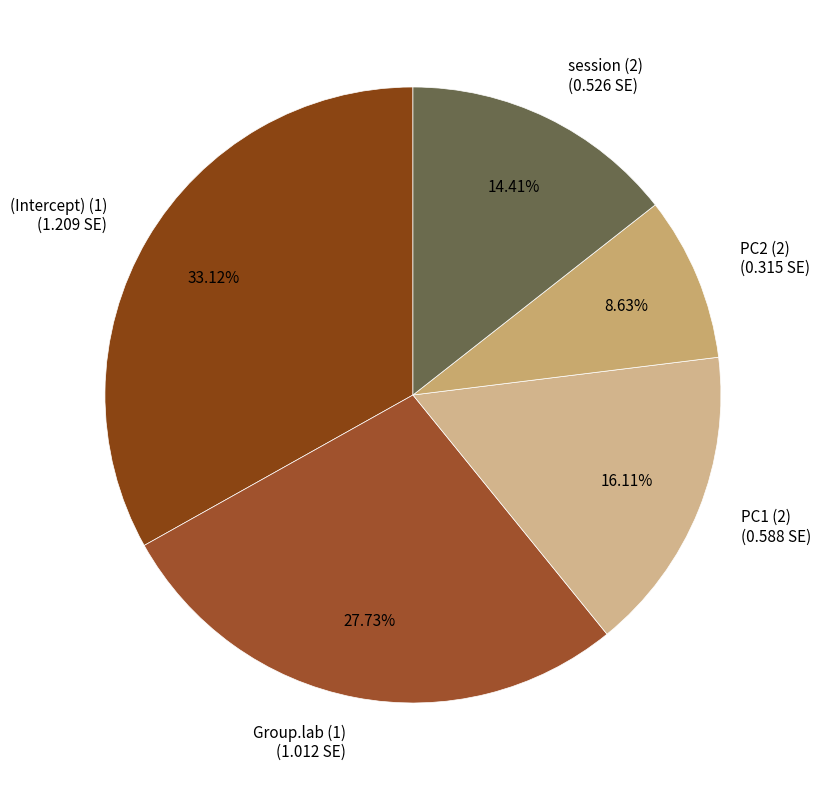

What is the total percentage of PC1 (2) and PC2 (2)?

24.7%